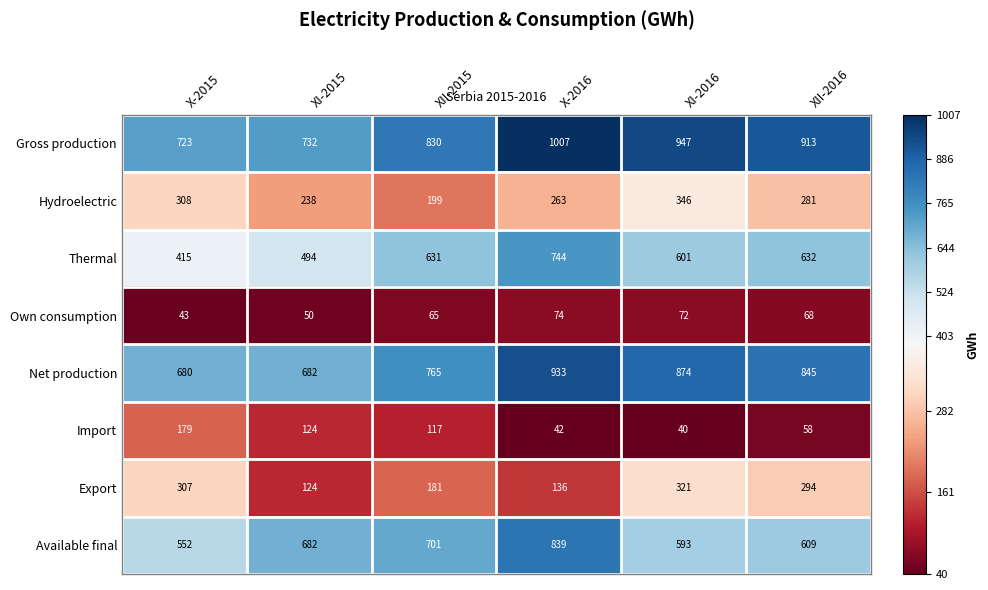

What is the difference between the highest and lowest values at XI-2015?

682